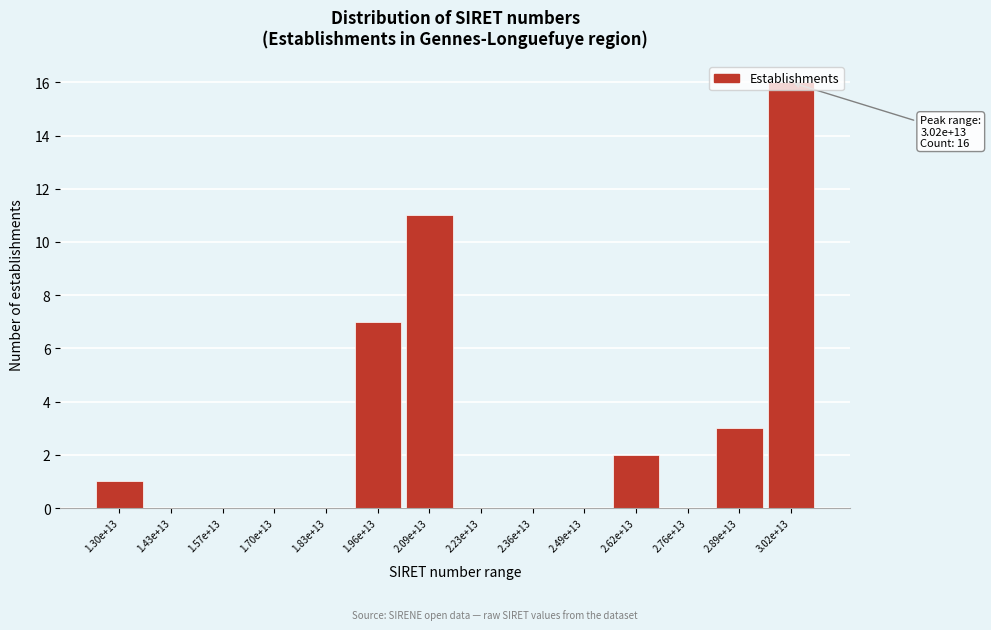

At which label is the value closest to 8?

1.96e+13